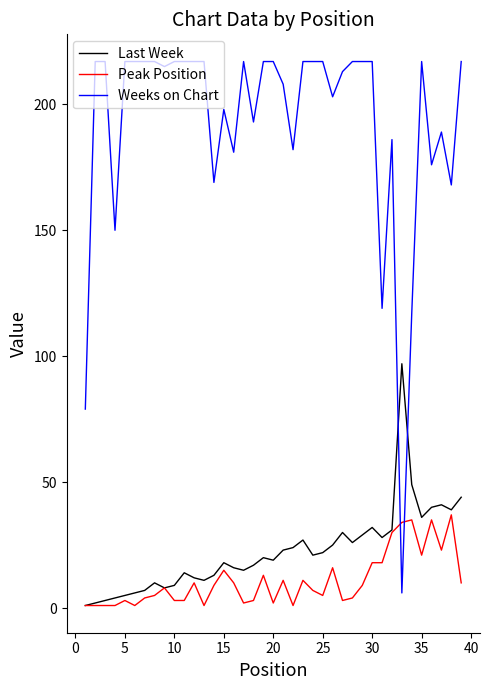

What is the greatest value displayed?

217